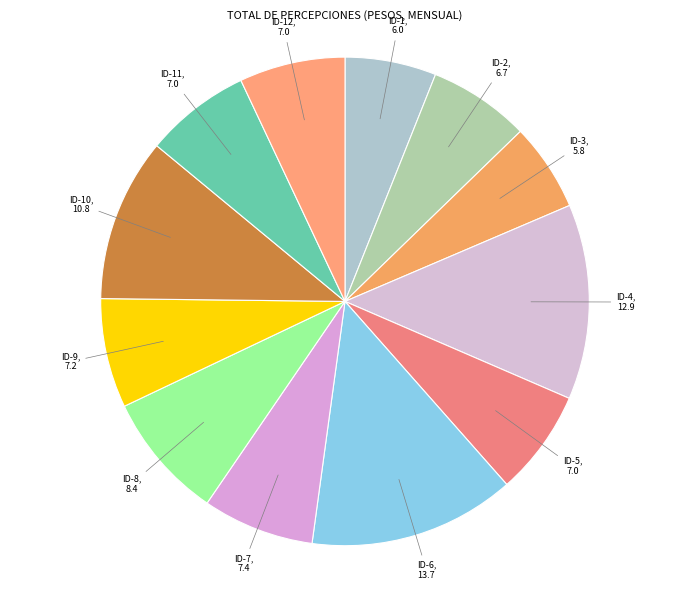

Count the number of slices in the pie.

12